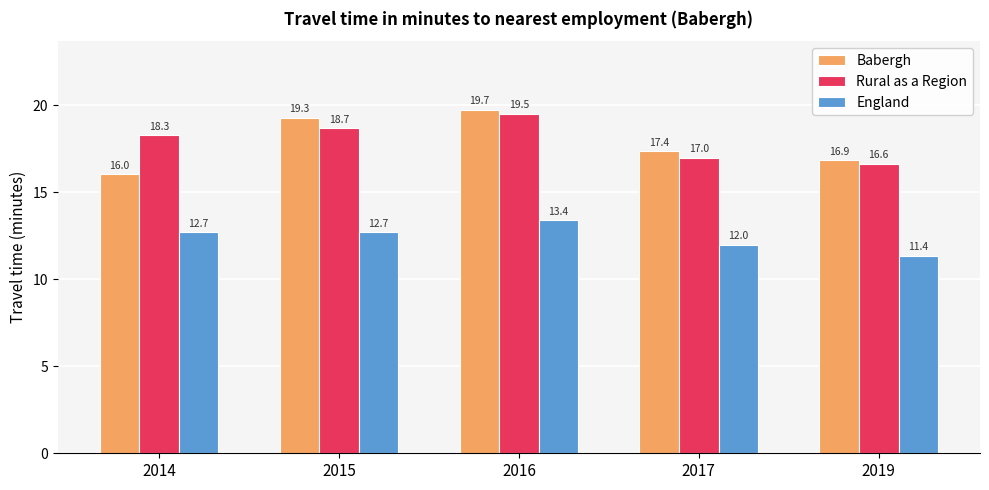

What is the difference between the Rural as a Region values at 2015 and 2016?

0.8